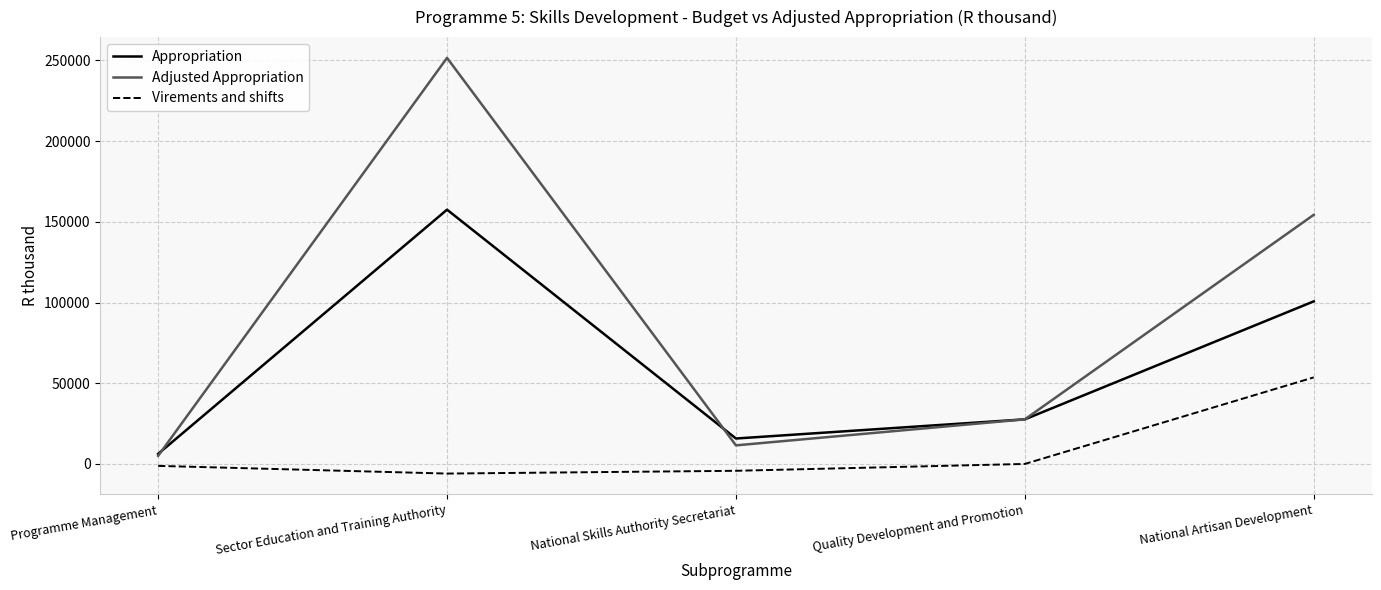

Rank the series at National Skills Authority Secretariat from lowest to highest value.

Virements and shifts, Adjusted Appropriation, Appropriation